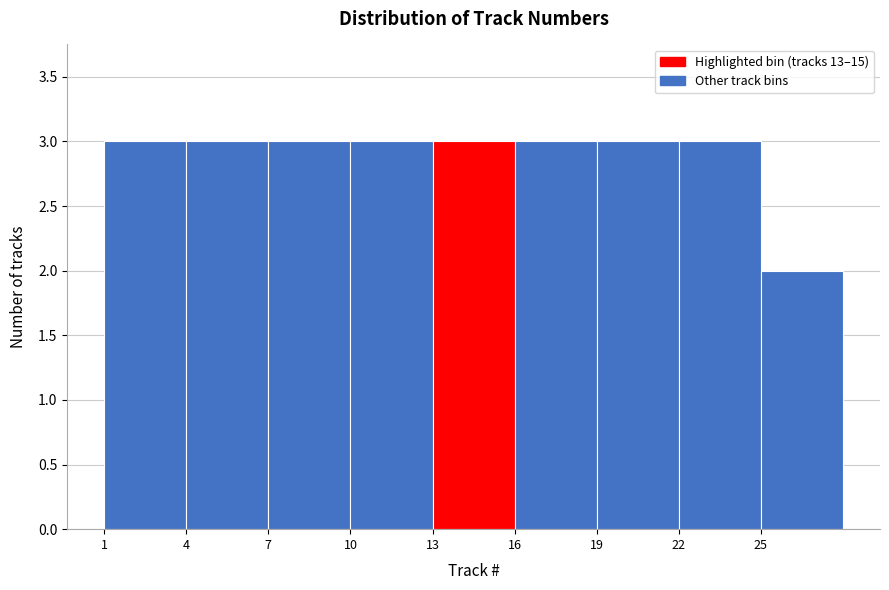

Reading left to right, list every bar in this chart as the range it spans on the x-axis followed by its height. The values are not printed on the chart, so give them approximately, as read against the axis.

1 to 4: 3
4 to 7: 3
7 to 10: 3
10 to 13: 3
13 to 16: 3
16 to 19: 3
19 to 22: 3
22 to 25: 3
25 to 28: 2